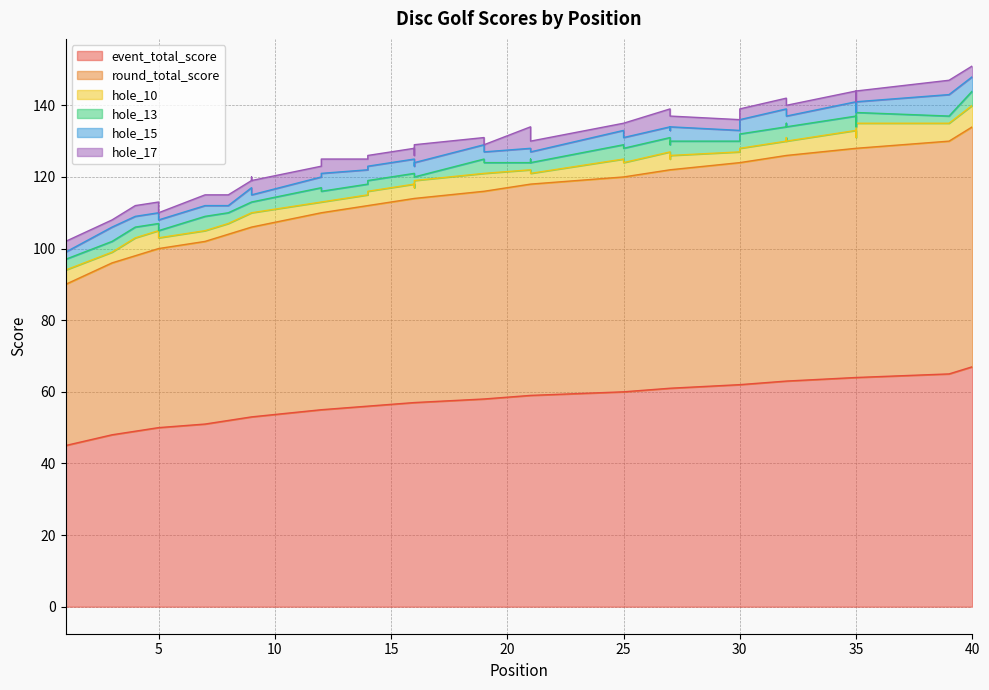

True or false: hole_17 has a value of 5 at 16.

True